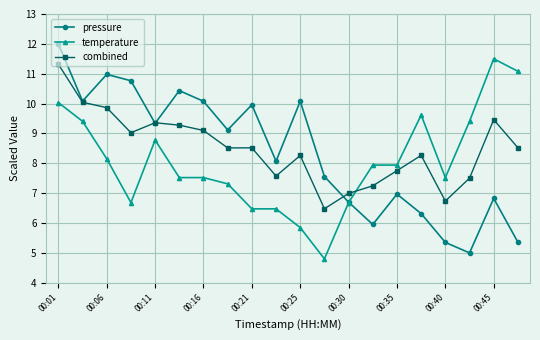

What is the average value of the pressure series?

8.3